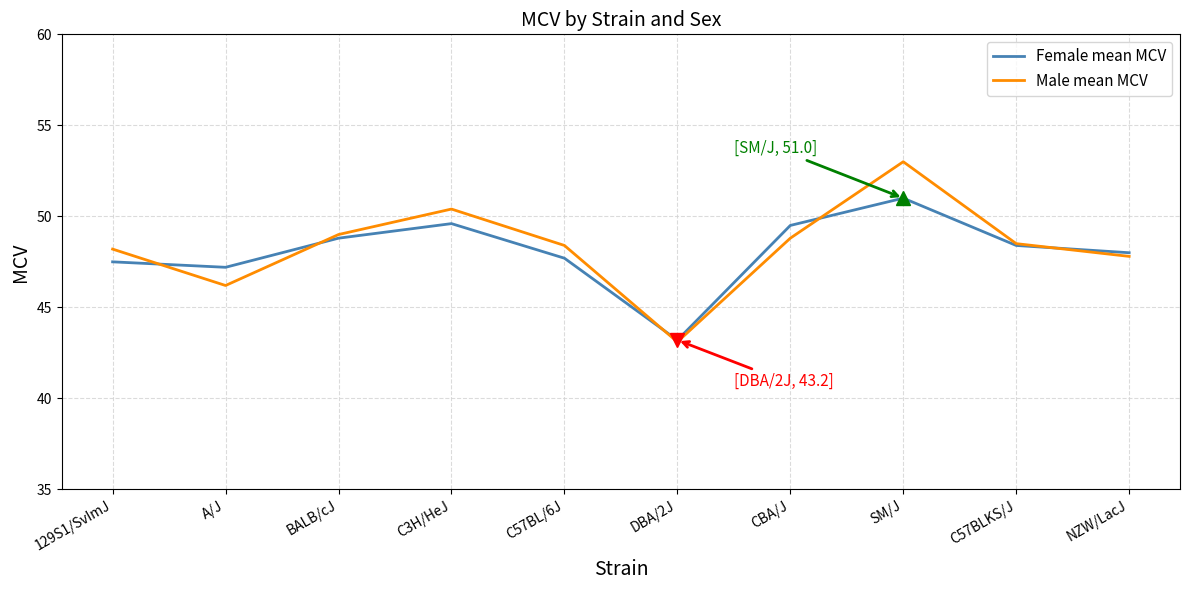

True or false: Male mean MCV has more than 0 interior local peaks.

True